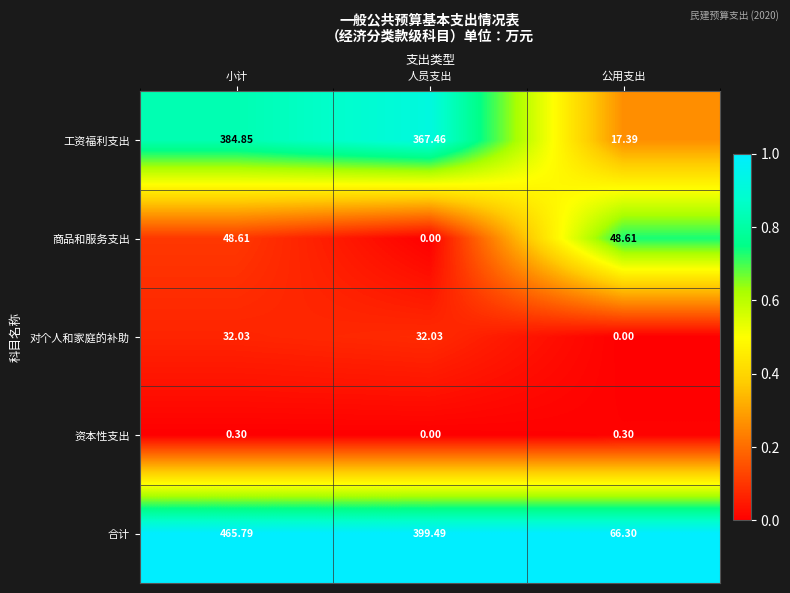

Rank the series by their maximum value, from highest to lowest.

合计, 工资福利支出, 商品和服务支出, 对个人和家庭的补助, 资本性支出